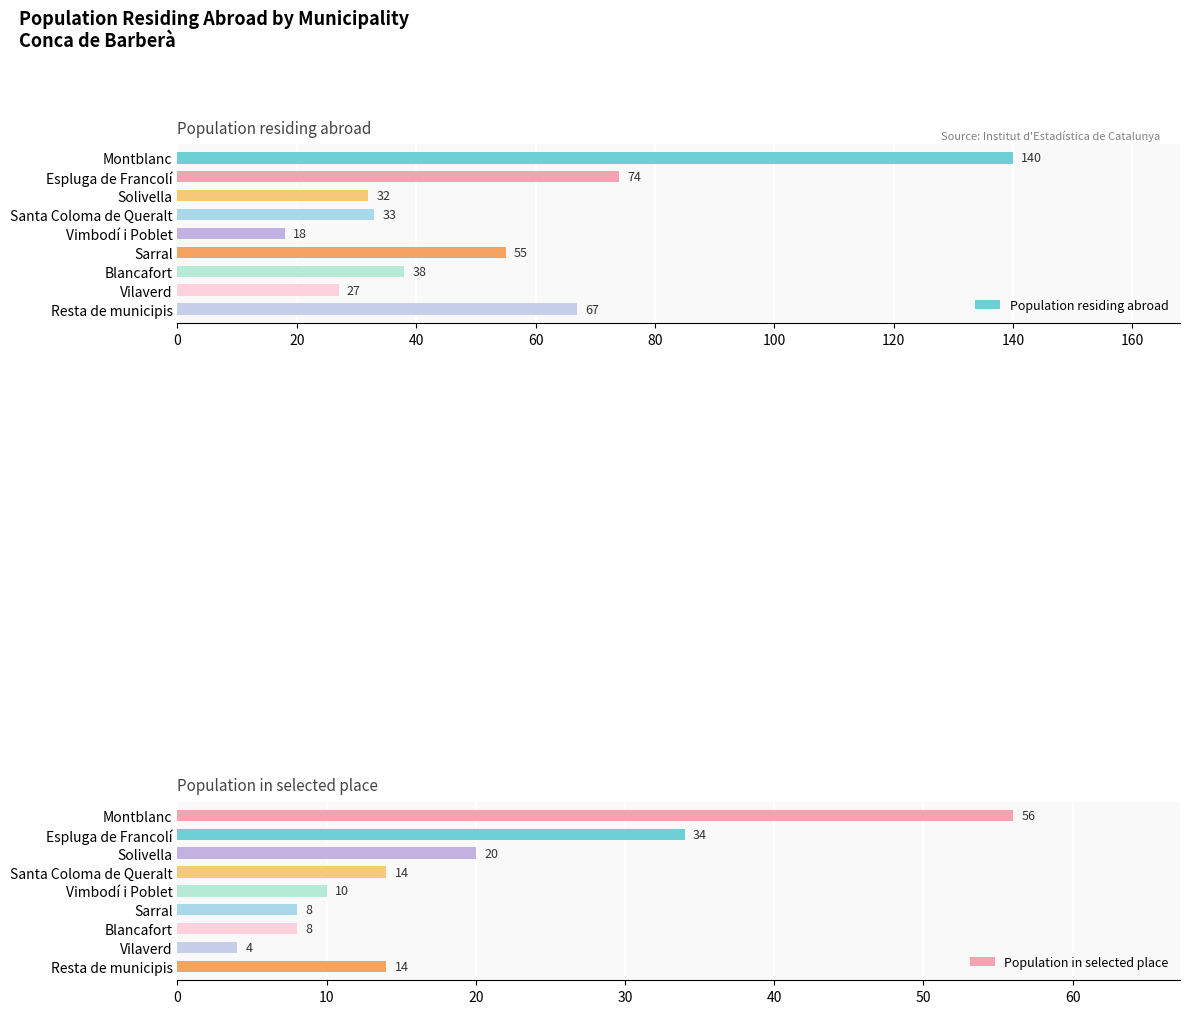

What is the minimum value for Population in selected place?

4